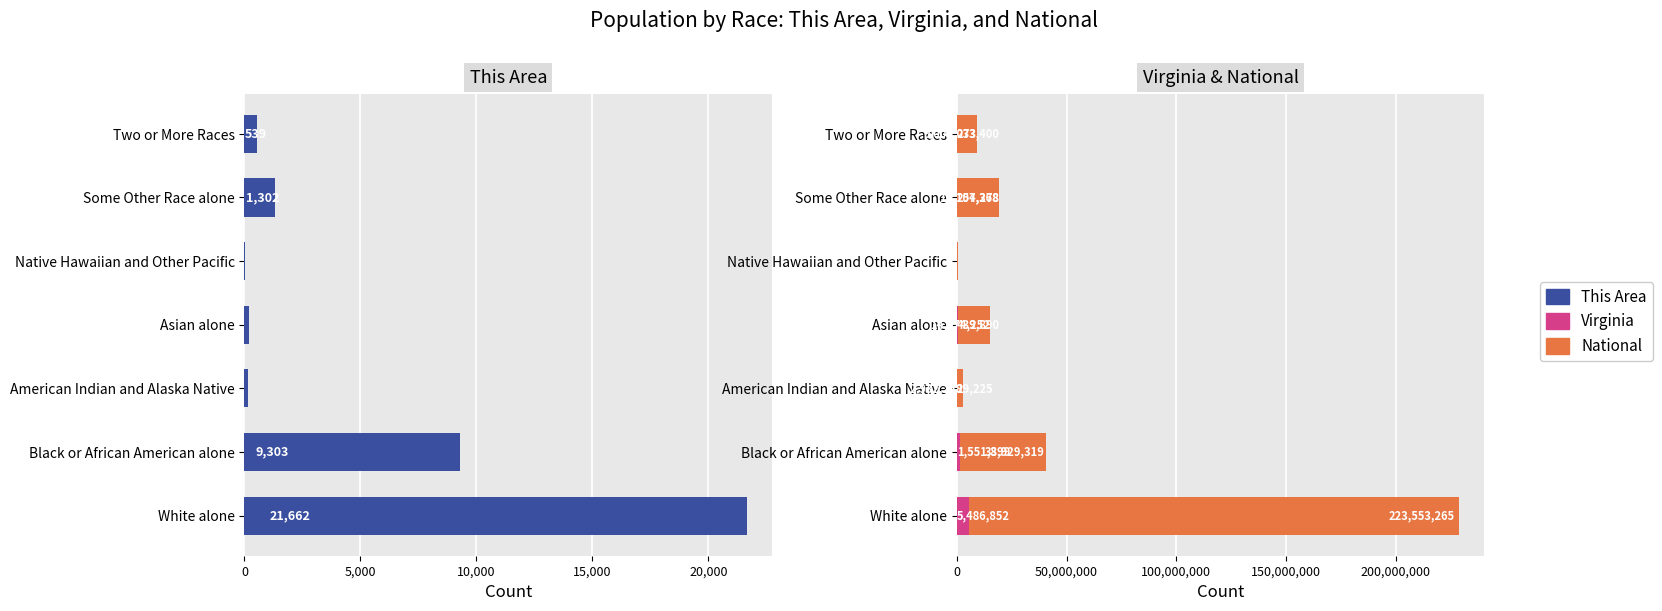

How many values in the National series are below 14674252?

3